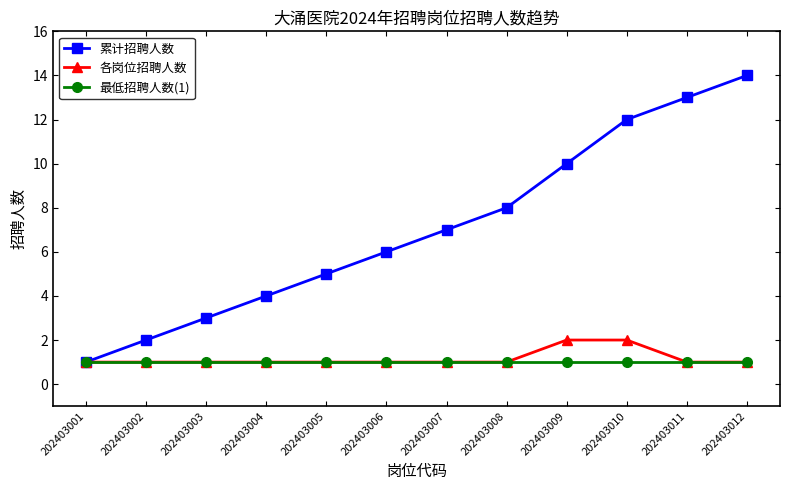

Rank the series by their maximum value, from highest to lowest.

累计招聘人数, 各岗位招聘人数, 最低招聘人数(1)